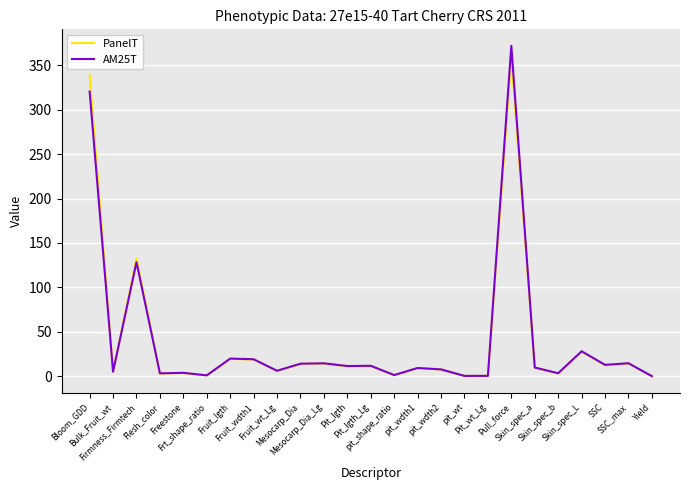

The value of PanelT at SSC is 12.4. True or false?

True